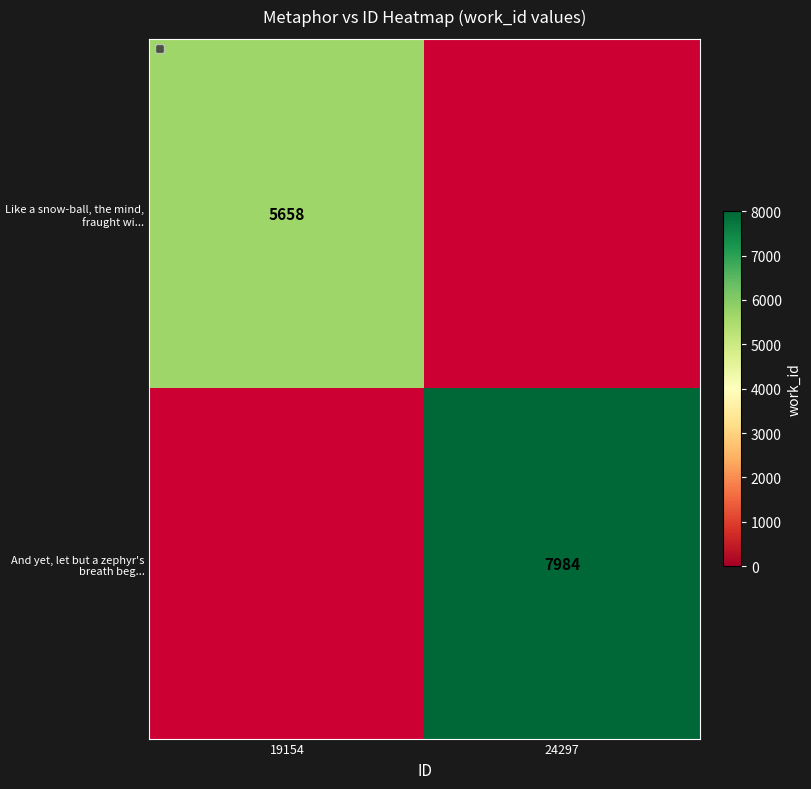

True or false: And yet, let but a zephyr's breath beg... has a value of 4143 at 24297.

False